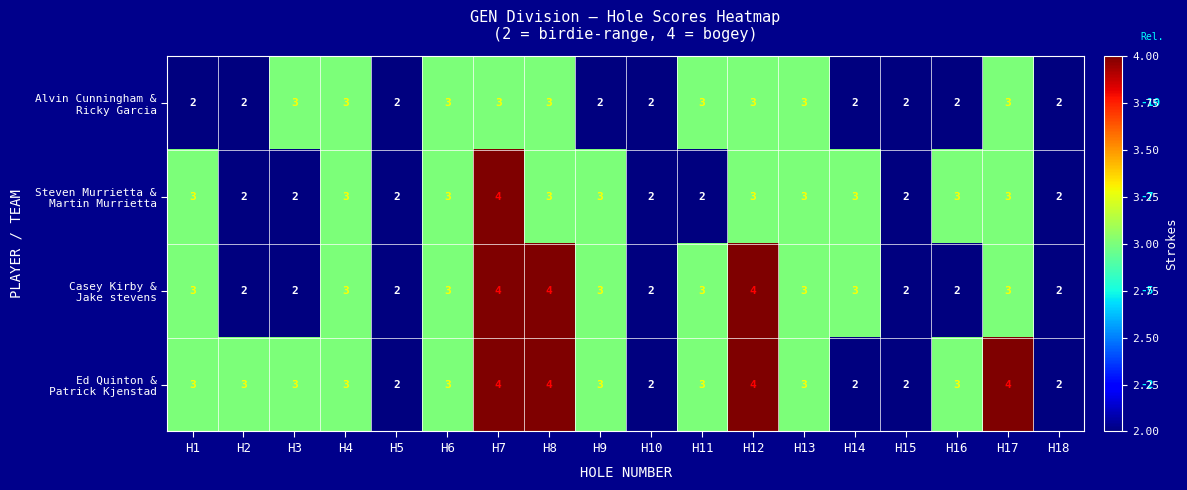

What is the greatest value displayed?

4